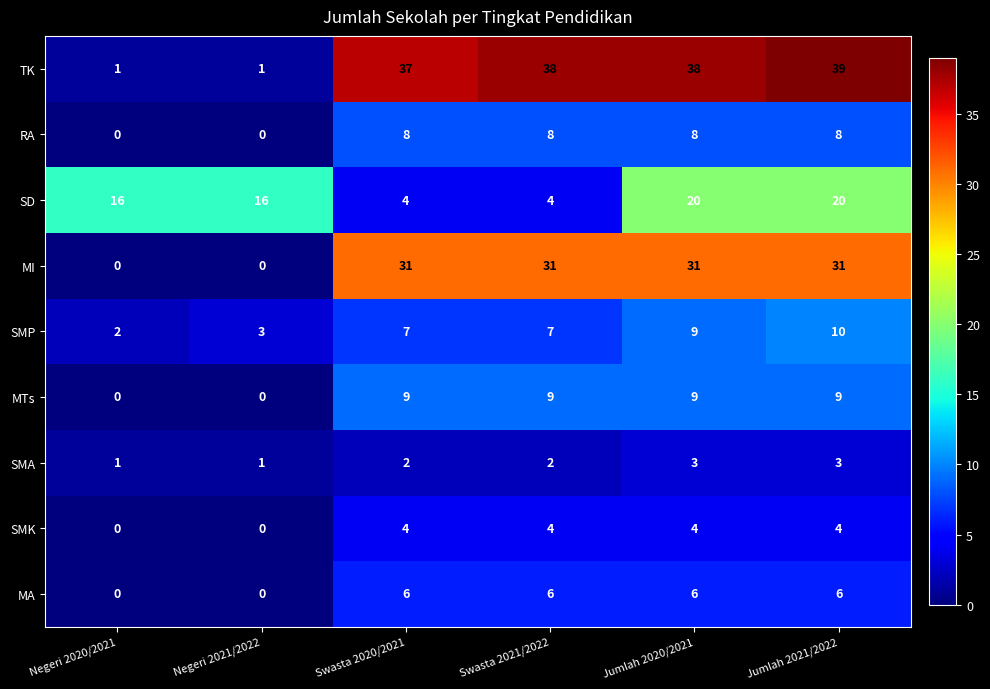

Read the SD value at Jumlah 2021/2022, to the nearest 5.

20